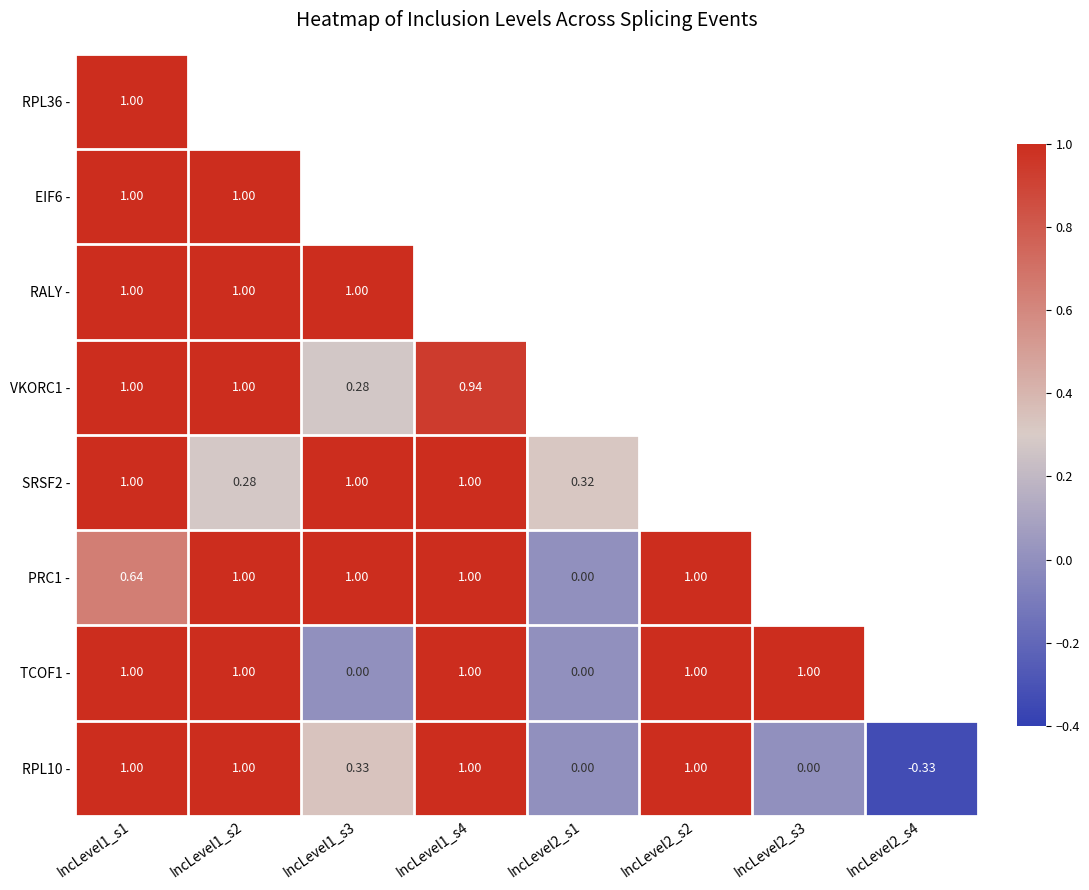

Is the value of RPL10 - at IncLevel1_s4 greater than the value of SRSF2 - at IncLevel1_s2?

Yes